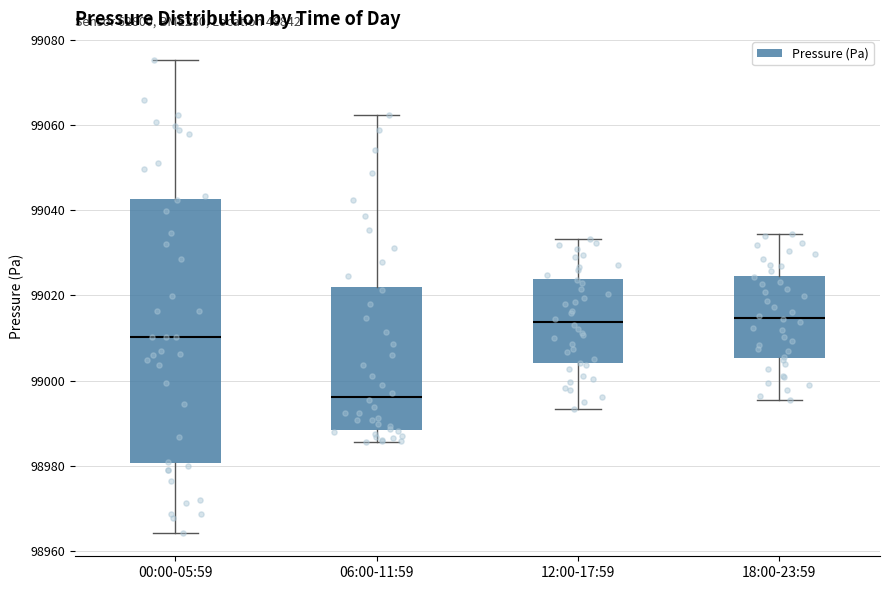

Reading left to right, read every box against the y-axis: the position of its median line, the range the box covers, and the ends of its whiskers. The values are not printed on the chart, so give them approximately, as read against the axis.

00:00-05:59: median 99010, box 98980 to 99042, whiskers 98964 to 99076
06:00-11:59: median 98996, box 98988 to 99022, whiskers 98986 to 99062
12:00-17:59: median 99014, box 99004 to 99024, whiskers 98994 to 99034
18:00-23:59: median 99014, box 99006 to 99024, whiskers 98996 to 99034